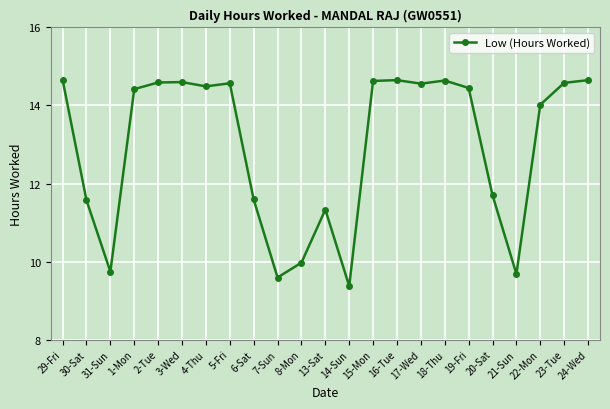

True or false: there are more than 1 points higher than both neighbors.

True